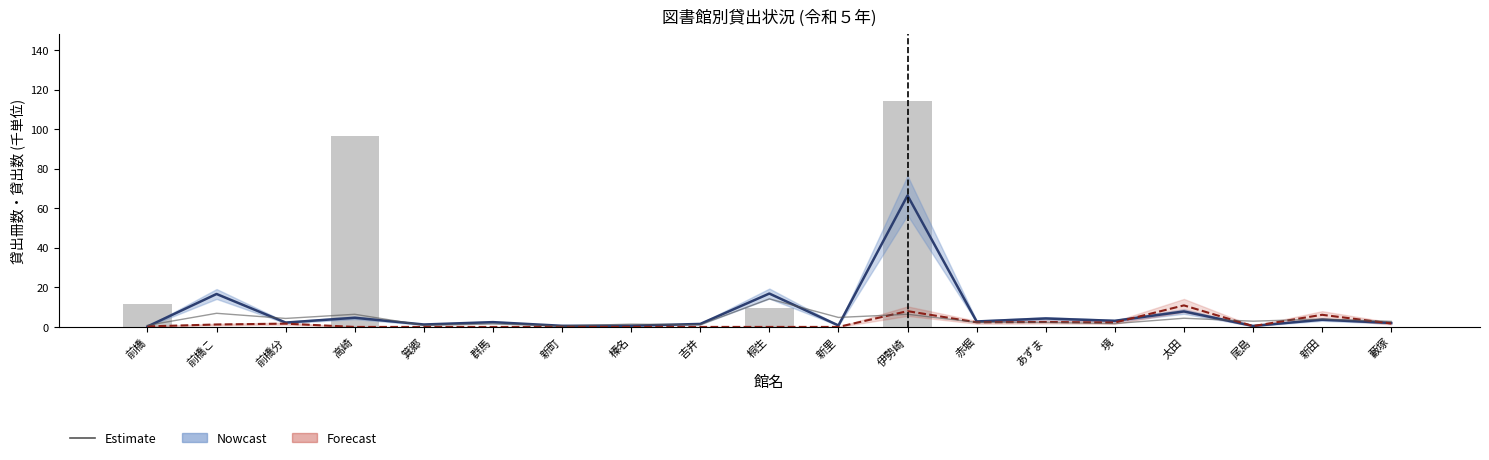

Between 前橋 and 箕郷, which series saw the biggest shift?

貸出数(千点) [Nowcast]